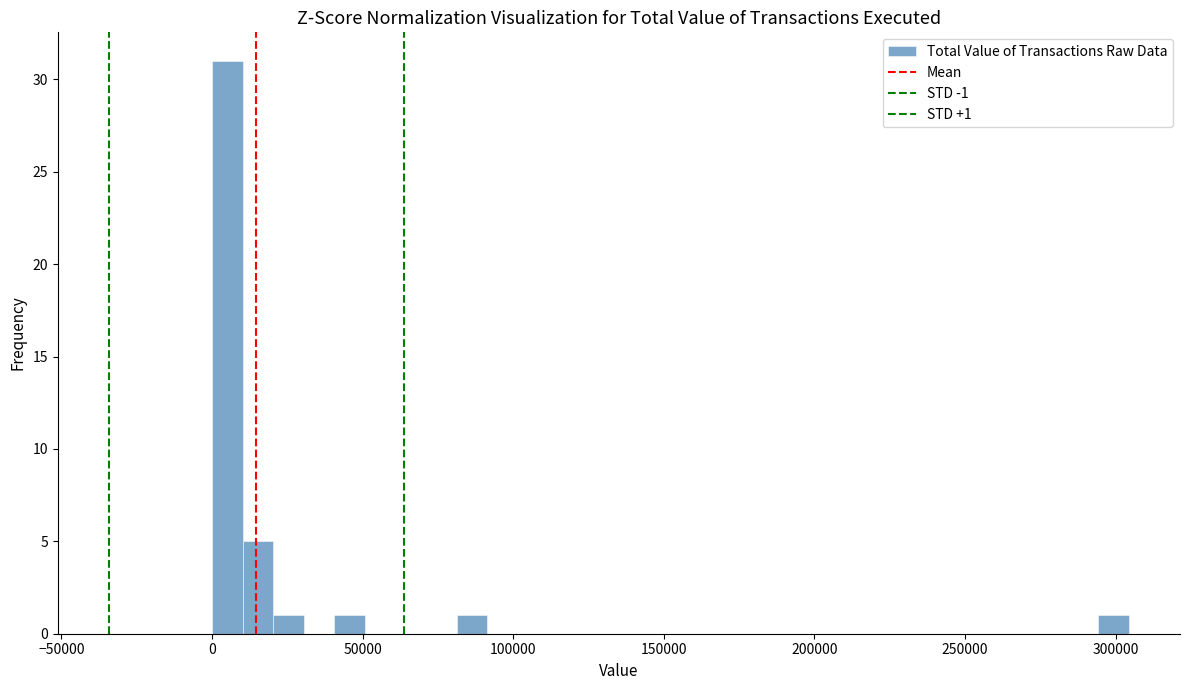

Read against the x-axis, roughly where is the centre of the tallest bar?

5000